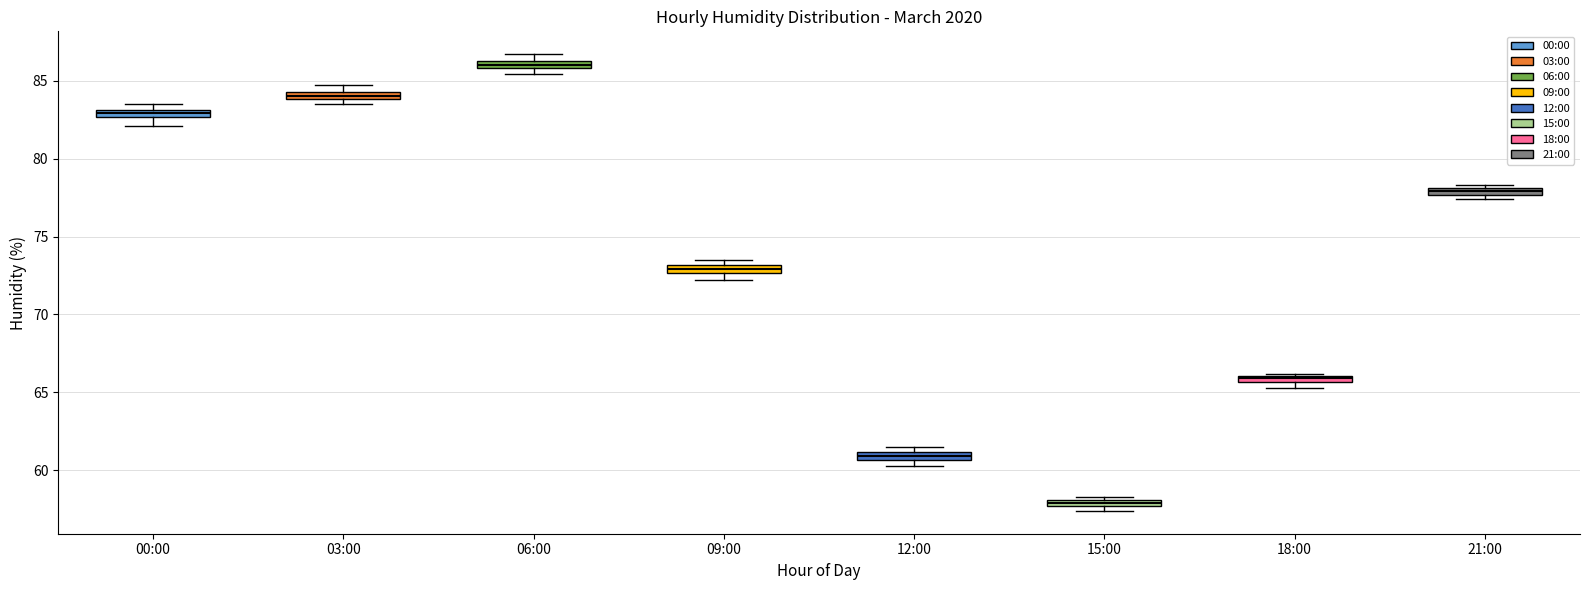

Which box has the lowest median line?

15:00